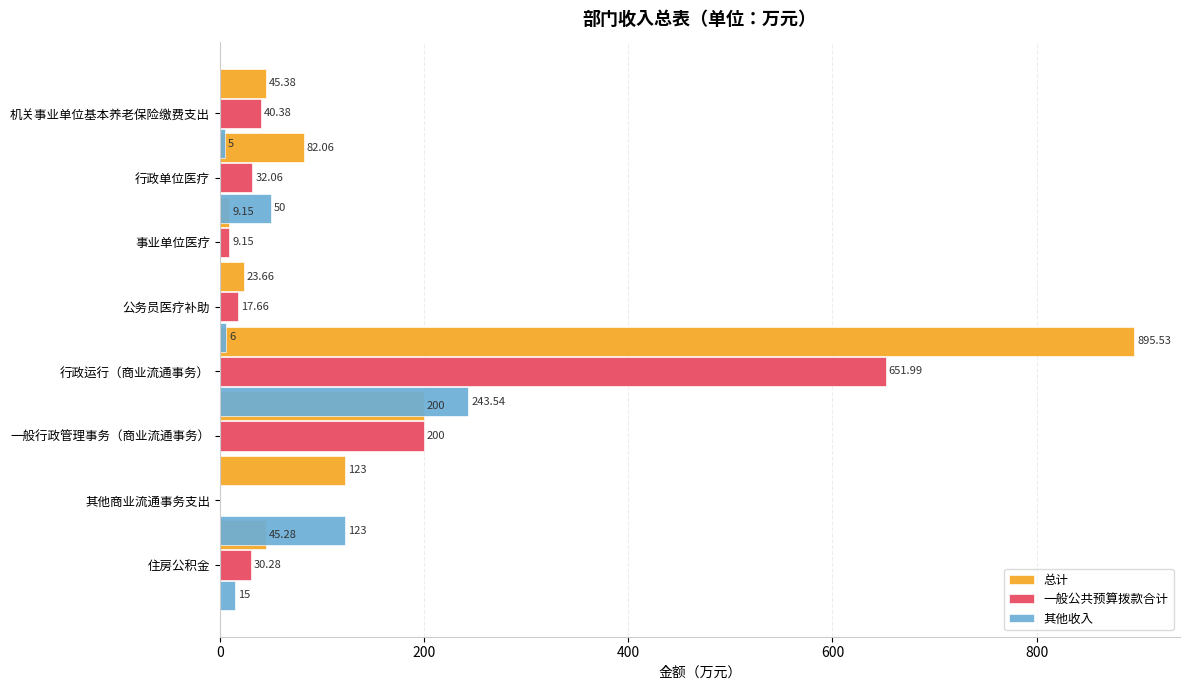

Is it true that 总计 equals 82.1 at 行政单位医疗?

True